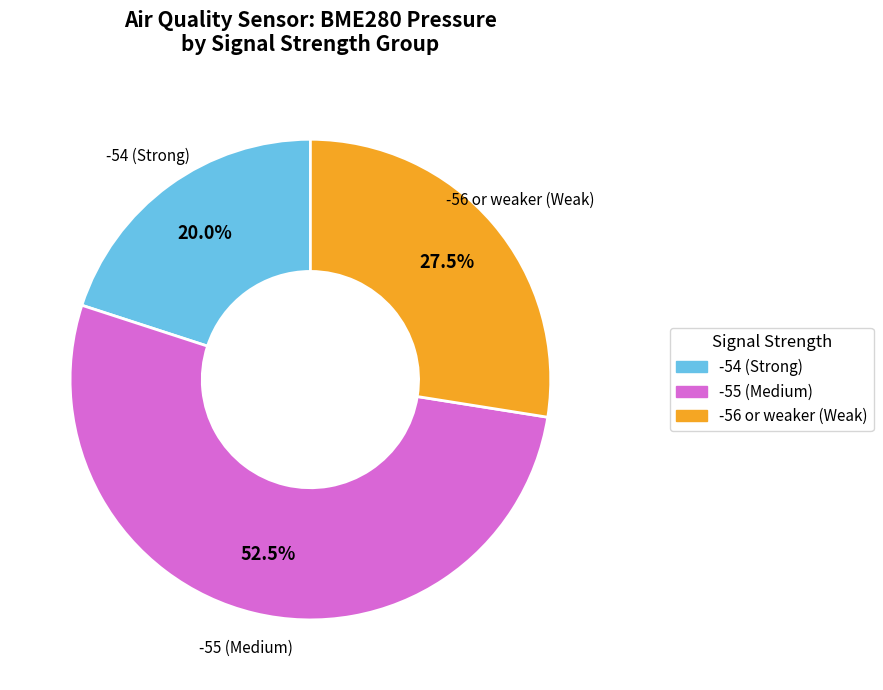

Does any single category account for the majority?

Yes